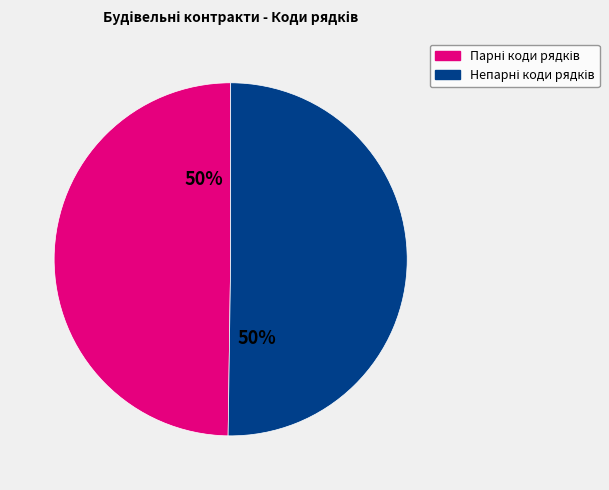

Count the number of slices in the pie.

2